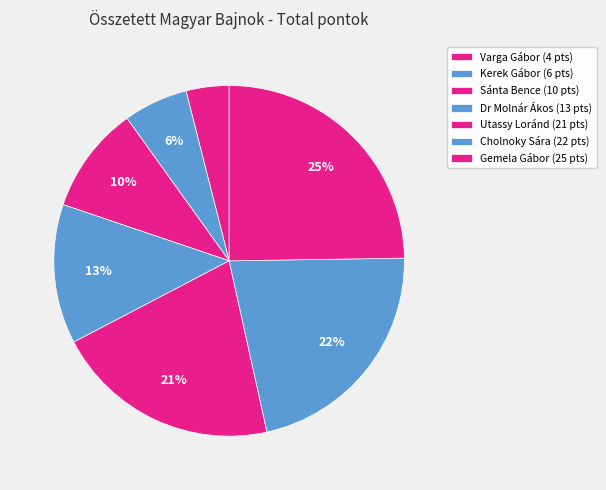

Count the number of slices in the pie.

7